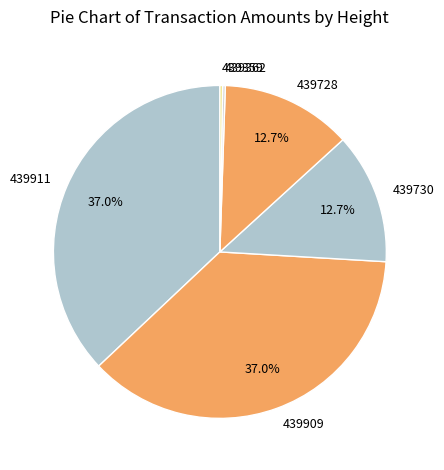

What percentage do 439909 and 439728 together represent?

49.7%